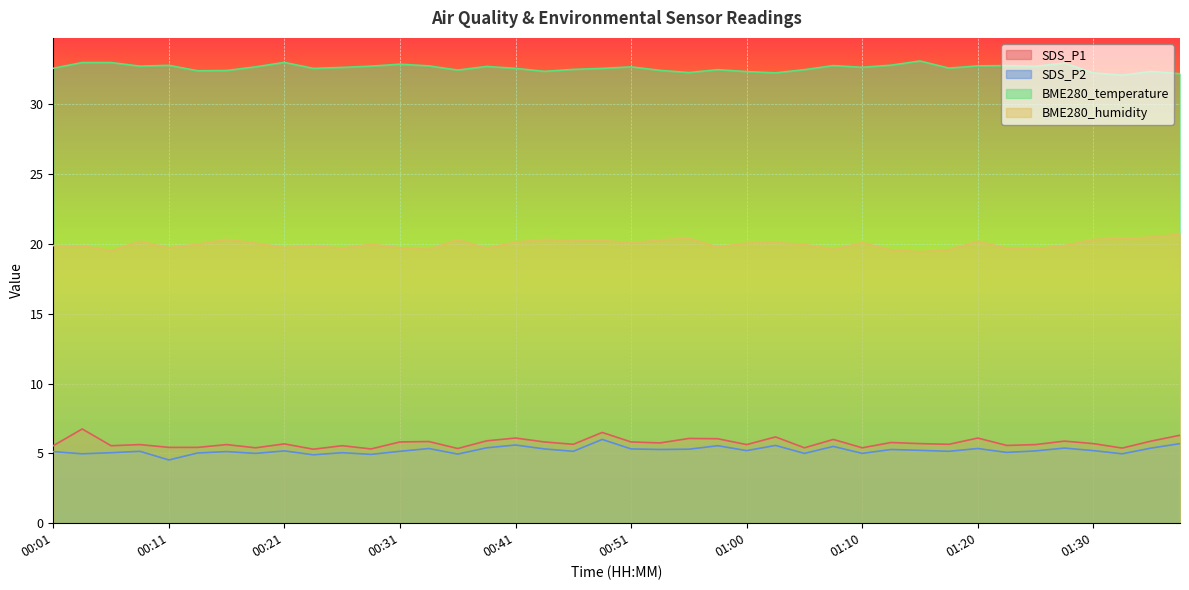

At which category does the chart reach its peak across all series?

01:15